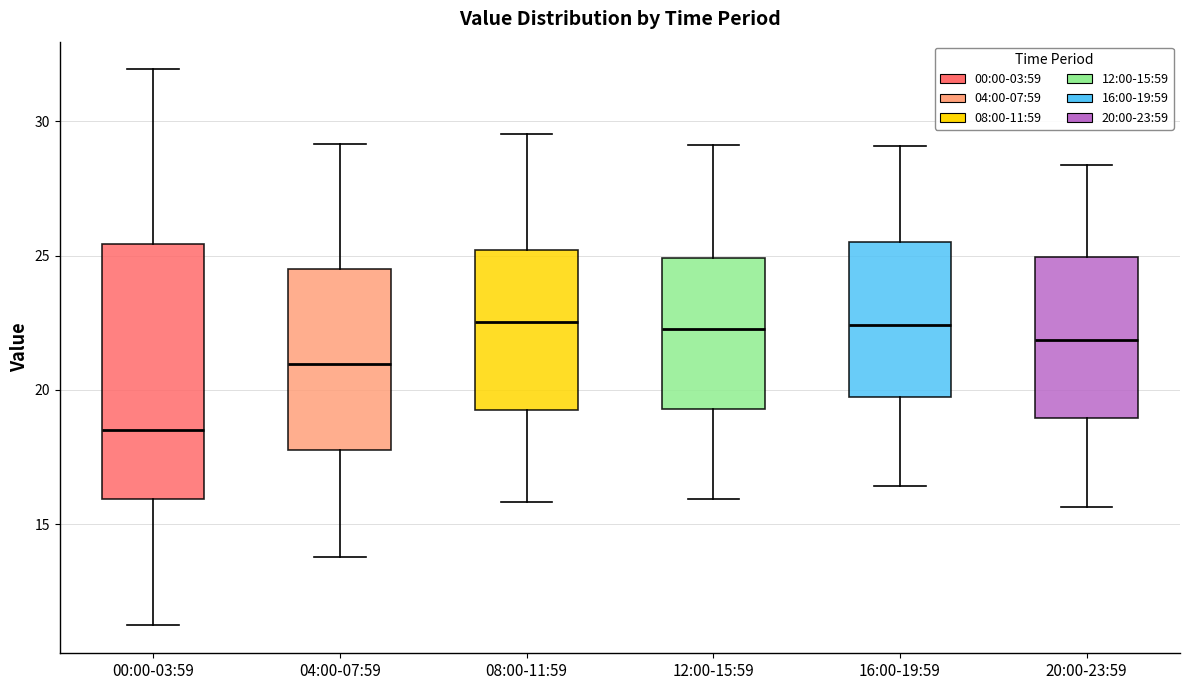

Which box is the tallest, from its lower edge to its upper edge?

00:00-03:59